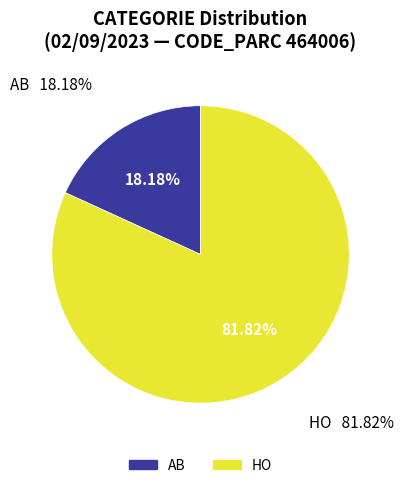

What is the change in value from AB to HO?

+7